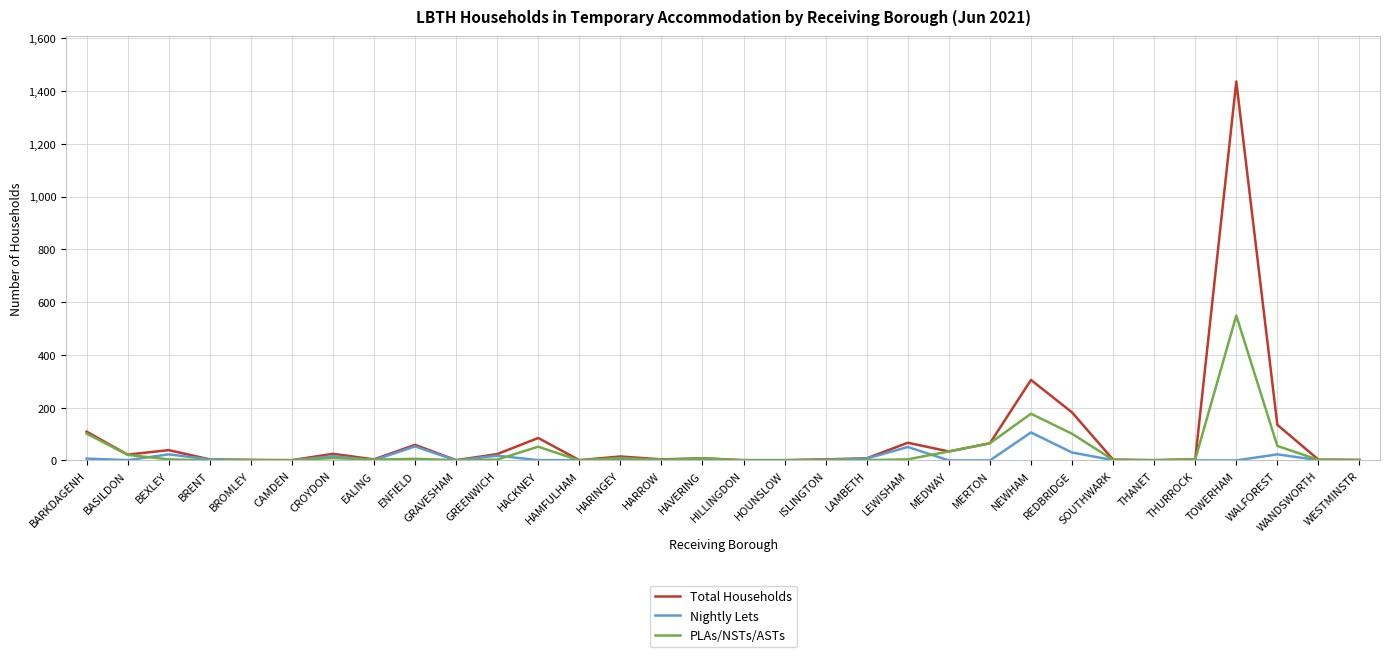

Which series has the widest spread of values?

Total Households